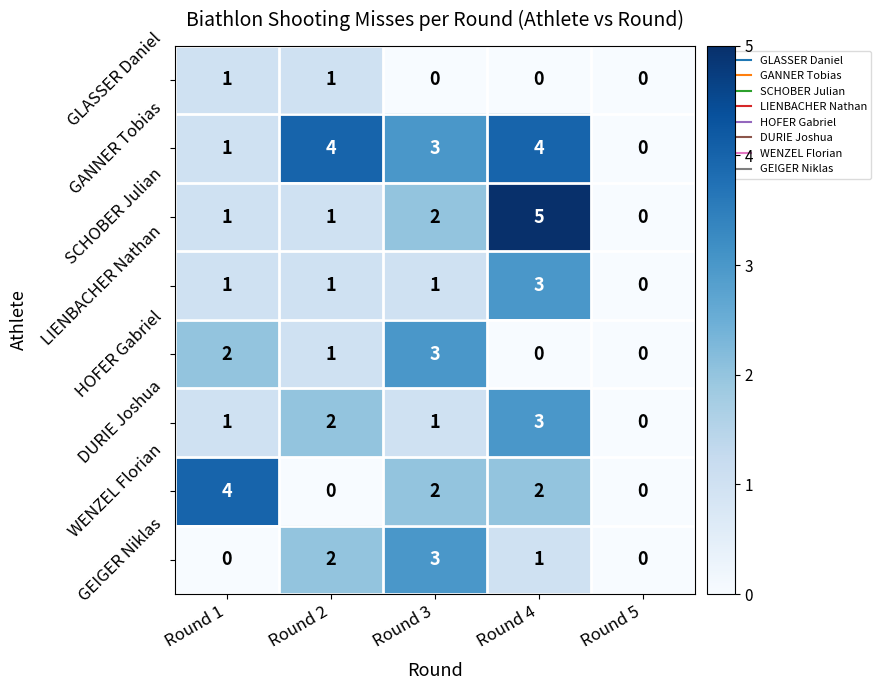

Is it true that HOFER Gabriel equals 2 at Round 1?

True